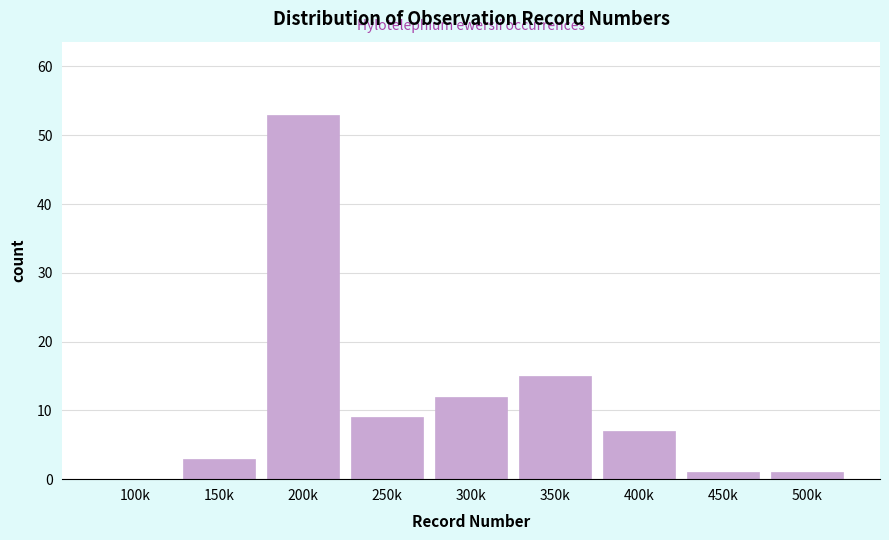

Reading right to left, what are all the values shown in this chart?

500k=1	450k=1	400k=7	350k=15	300k=12	250k=9	200k=53	150k=3	100k=0